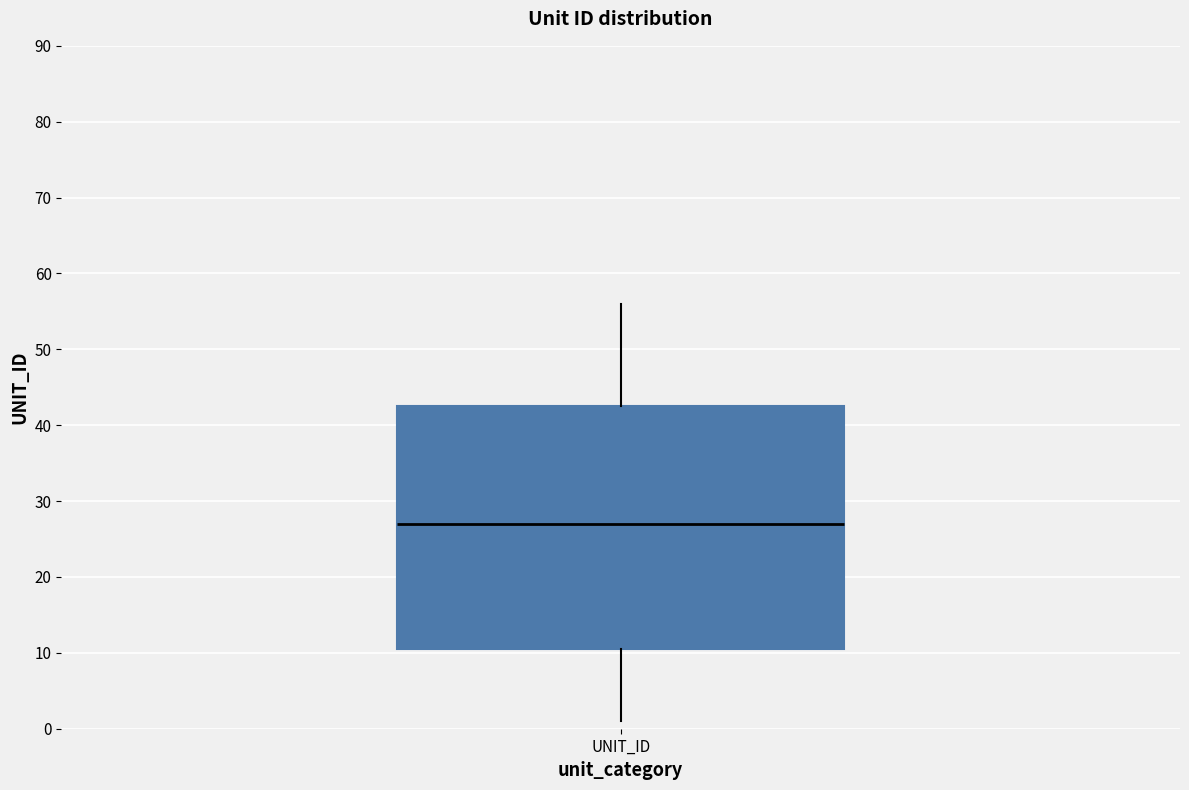

Transcribe this box plot: give where the median line is, the range the box spans, and where the two whiskers end, as read against the y-axis. The values are not printed on the chart, so give them approximately, as read against the axis.

median 27, box 11 to 43, whiskers 1 to 56